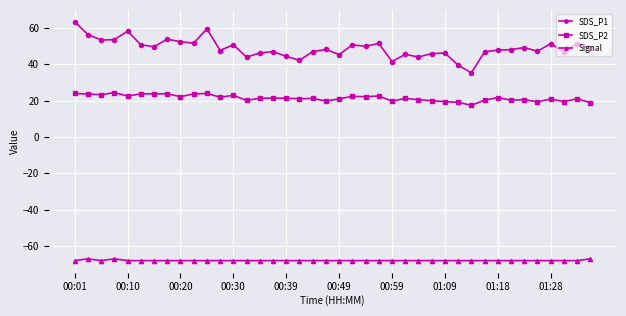

Which series has the largest total across all categories?

SDS_P1